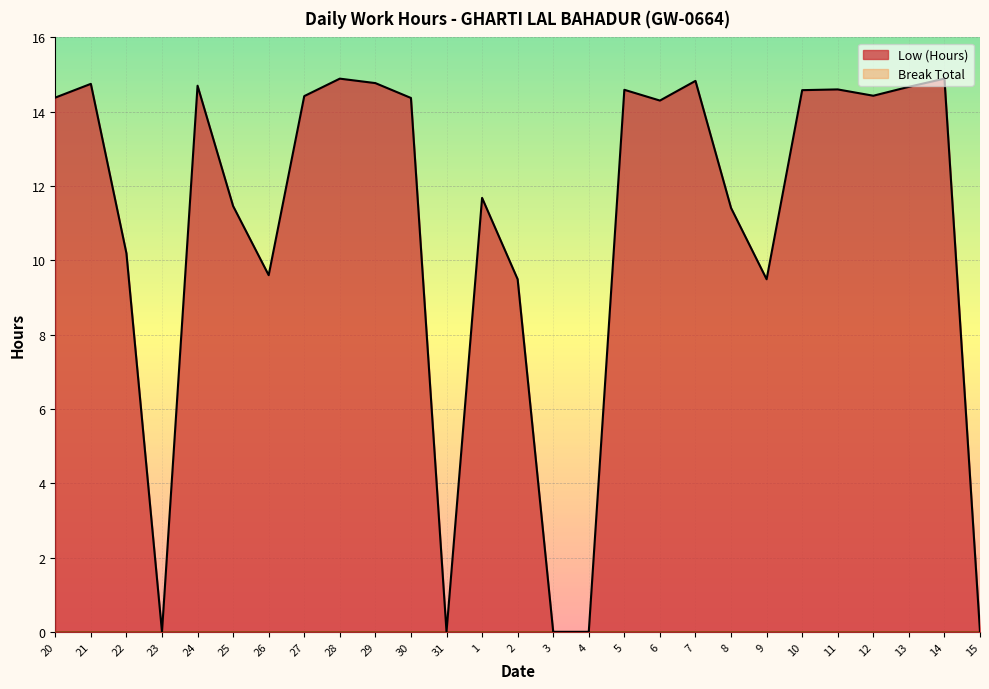

What is the maximum value shown in the chart?

14.9